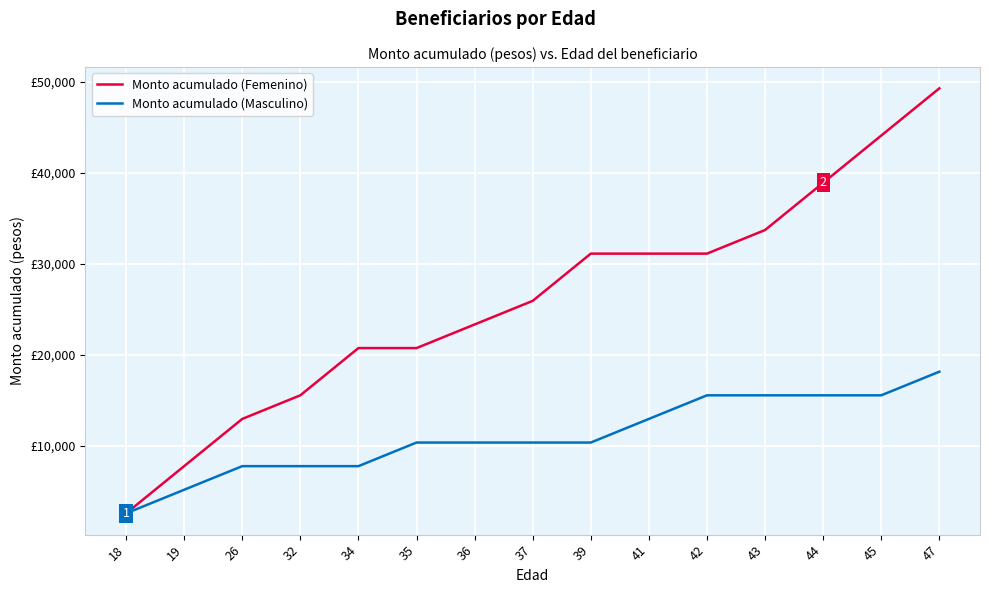

True or false: Monto acumulado (Femenino) has more than 1 points higher than both neighbors.

False